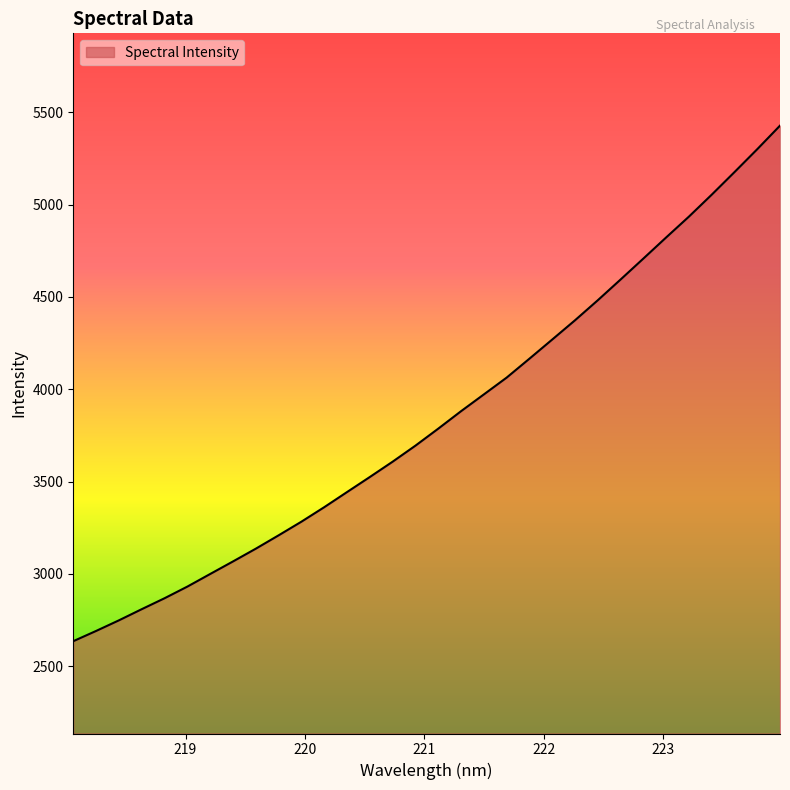

What is the maximum value shown in the chart?

5427.6